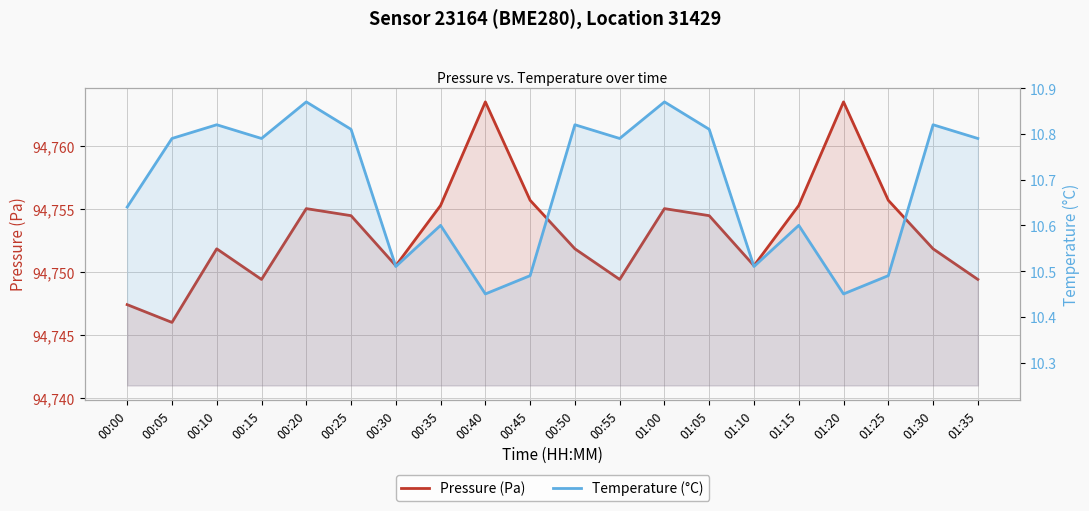

The Pressure (Pa) series shows 63273.0 at 00:20. True or false?

False